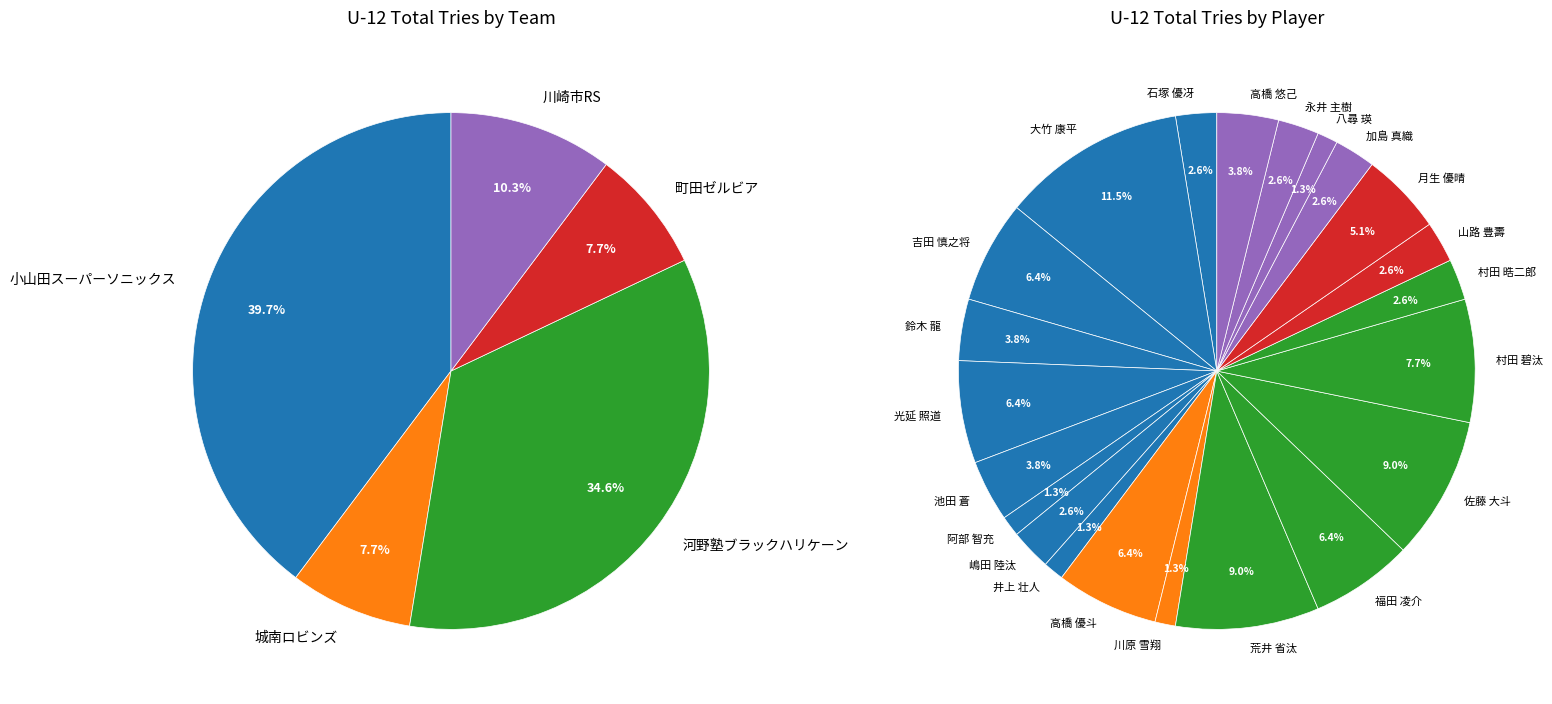

Does any single category account for the majority?

No